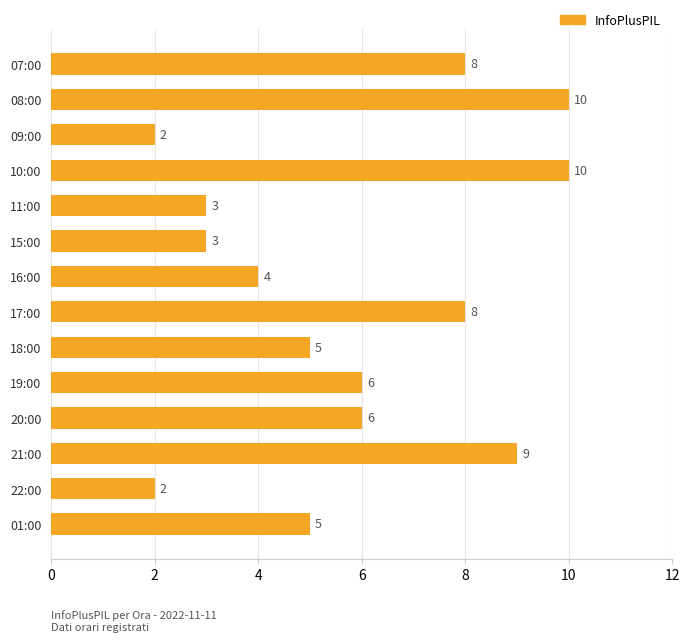

What is the maximum value shown in the chart?

10